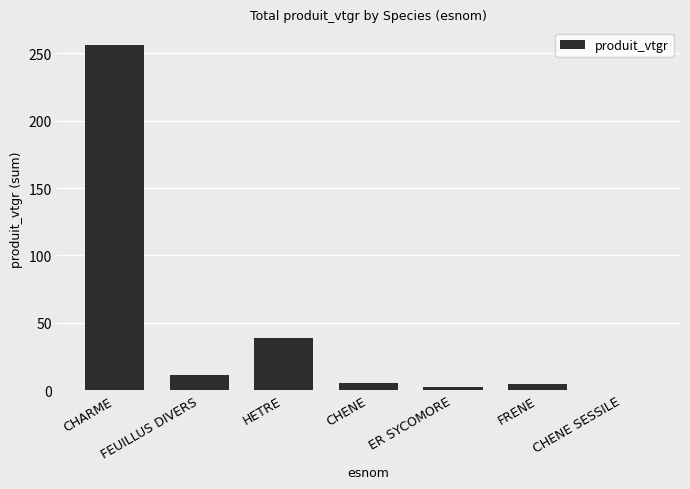

The chart shows a value of 2.1 at ER SYCOMORE. True or false?

True